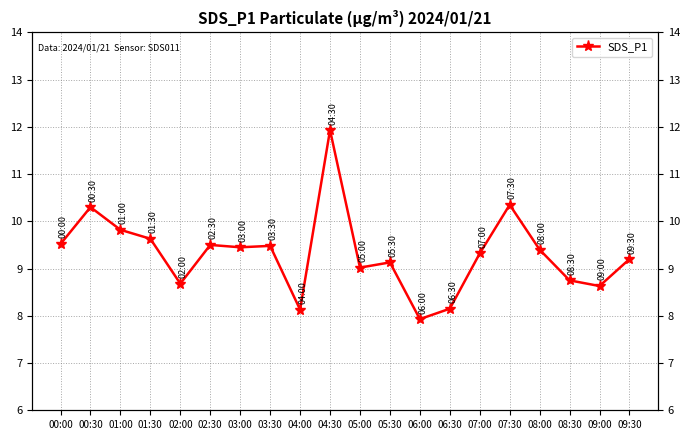

Does the chart display data point markers on the line(s)?

Yes